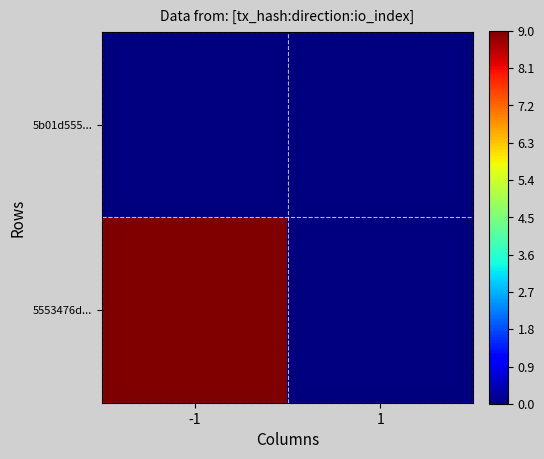

Which series changed the most between -1 and 1?

5553476d...